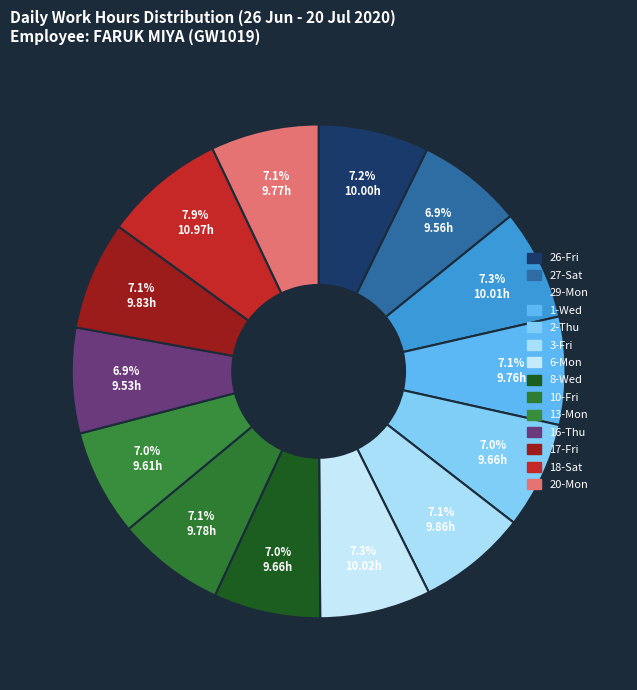

To the nearest percent, what percentage of the pie is 3-Fri?

7%